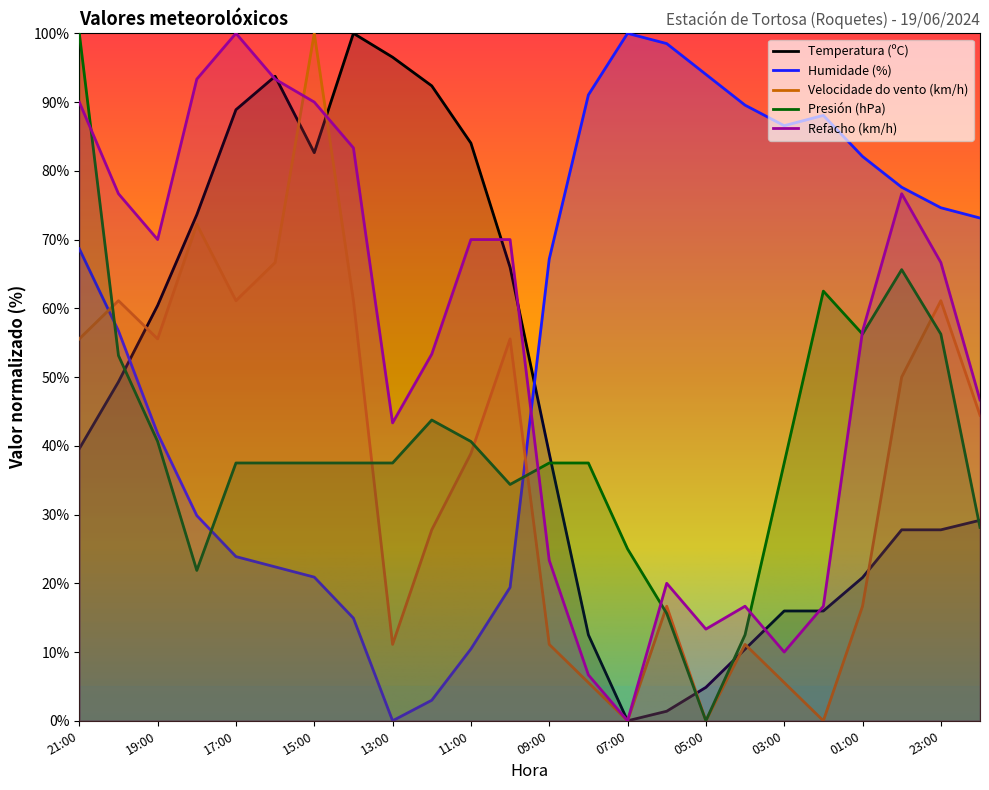

What is the label of the 23rd point from the right?

20:00